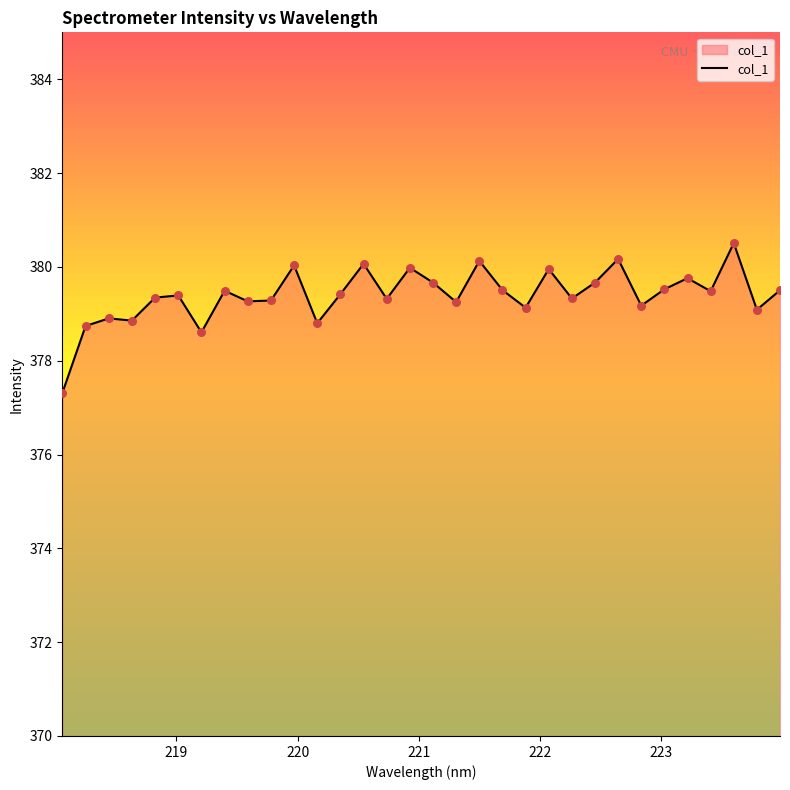

What is the minimum value shown in the chart?

377.3